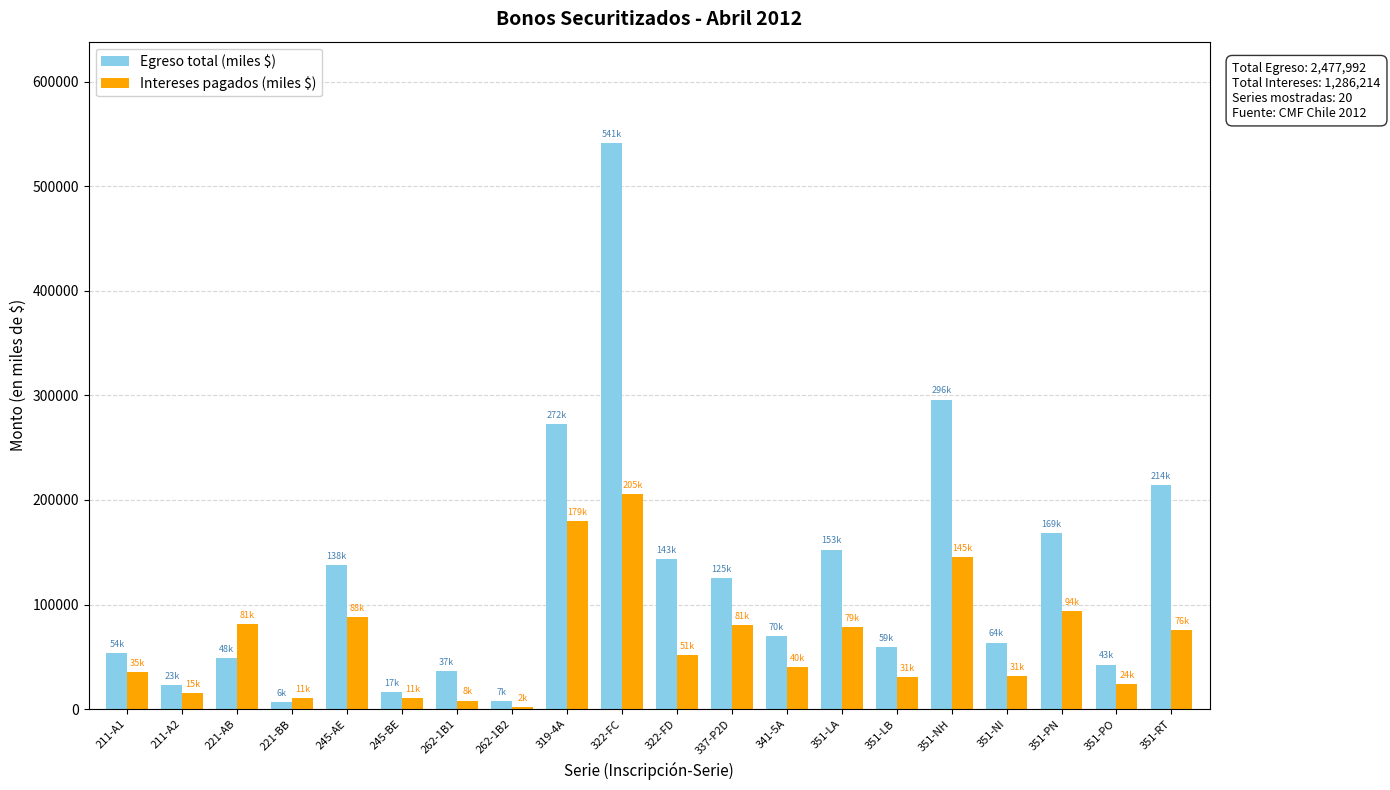

Between 211-A1 and 351-PN, which series saw the biggest shift?

Egreso total (miles $)